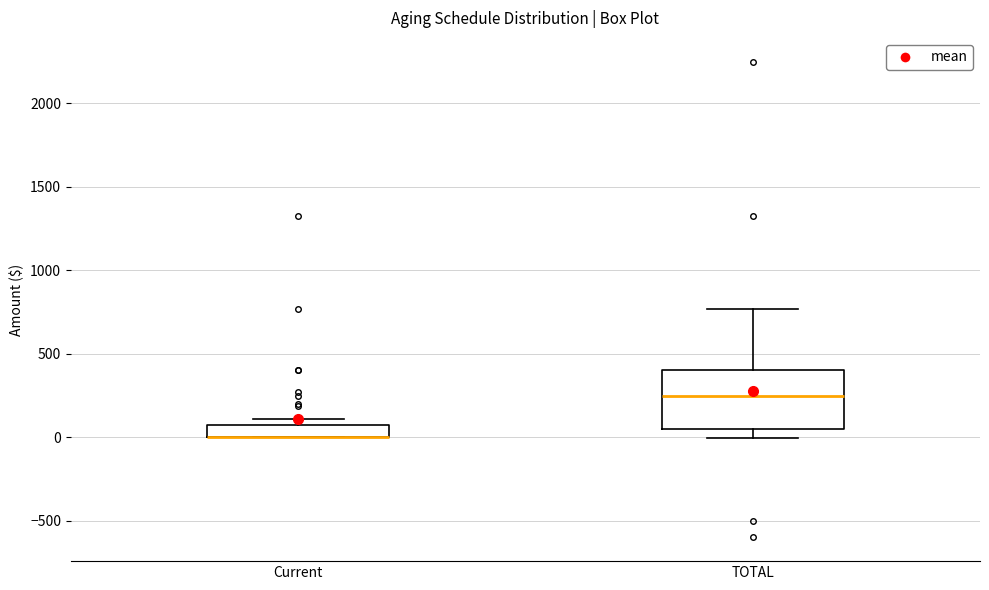

Where does the upper whisker of the box for TOTAL end on the y-axis? The values are not printed on the chart, so give them approximately, as read against the axis.

750